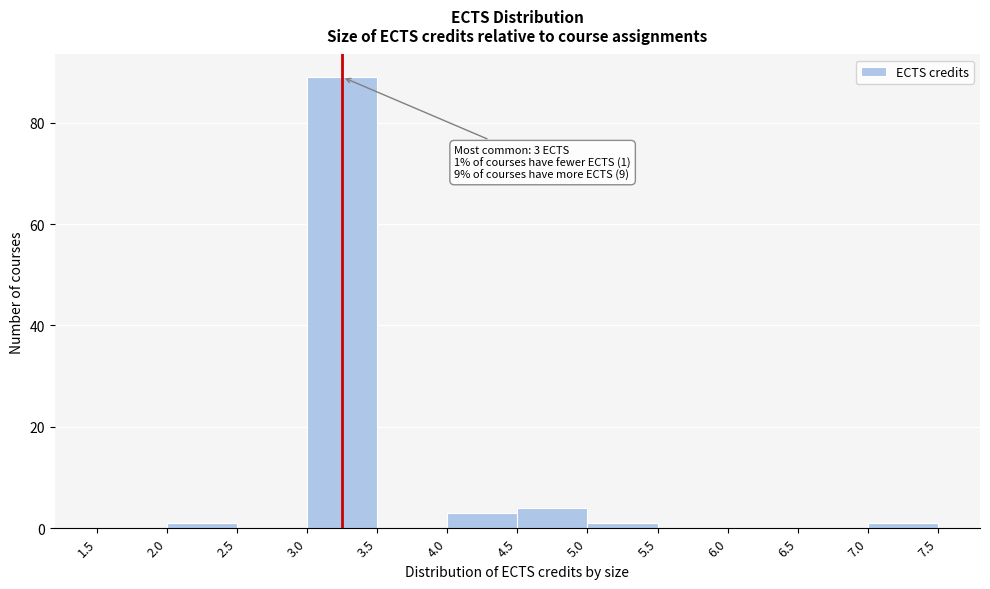

Over which range of the x-axis is the bar tallest?

3.0 to 3.5